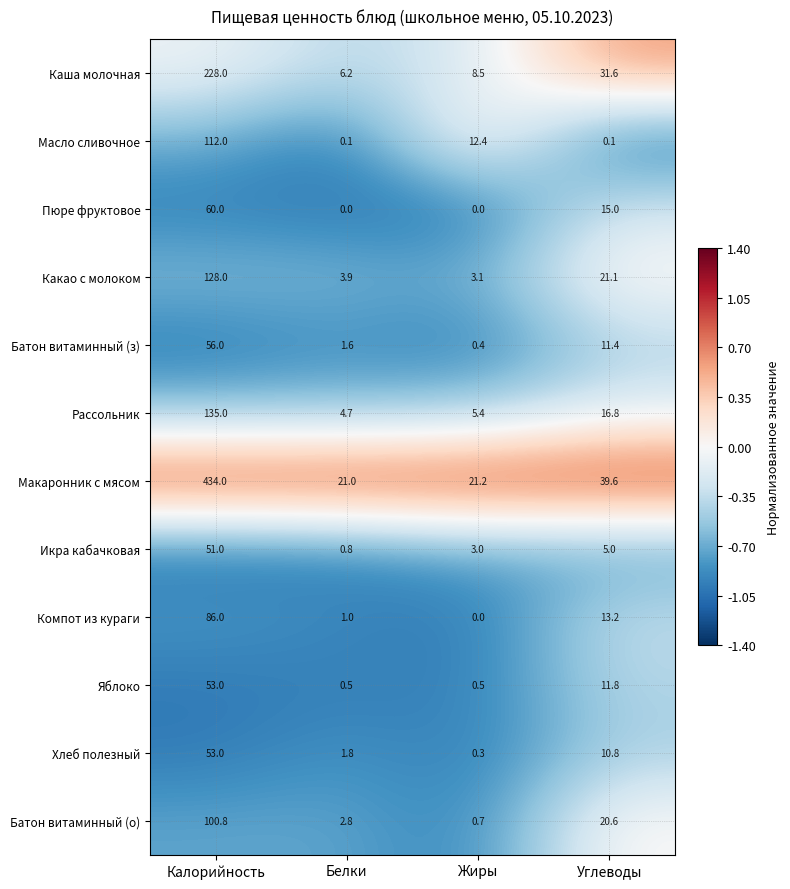

Which series has the largest total across all categories?

Макаронник с мясом